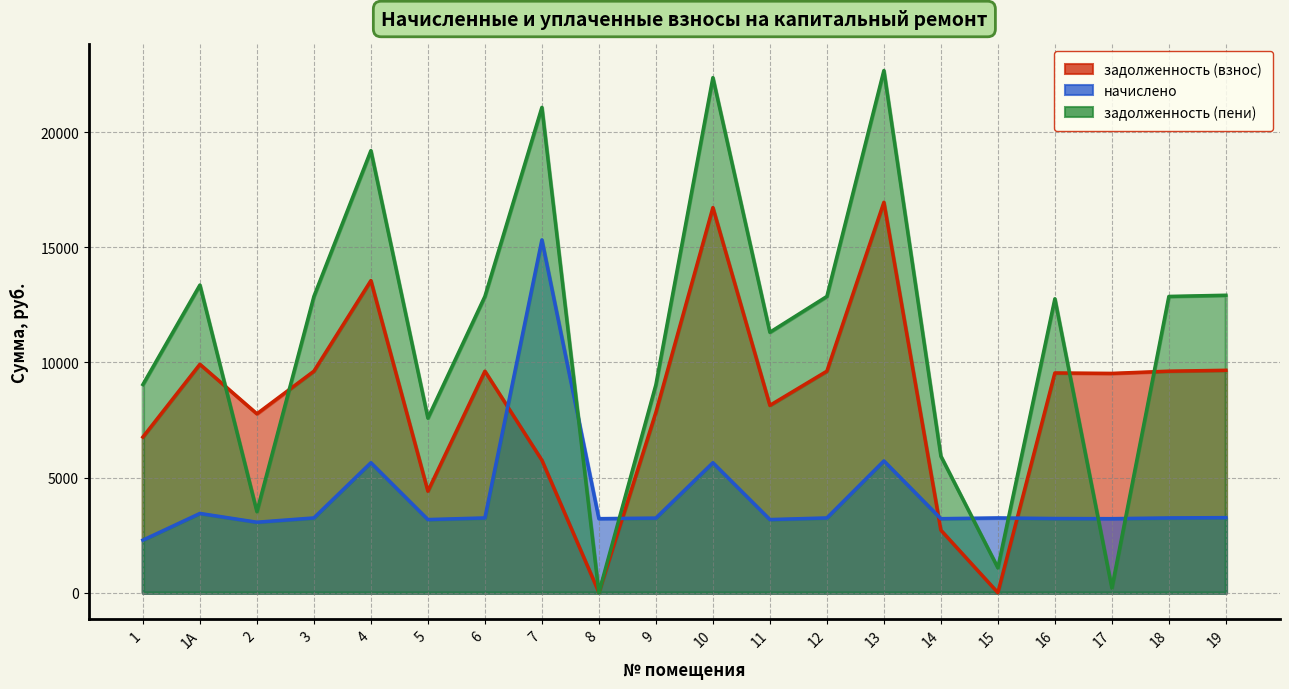

True or false: задолженность (пени) has a value of 7743.1 at 16.

False